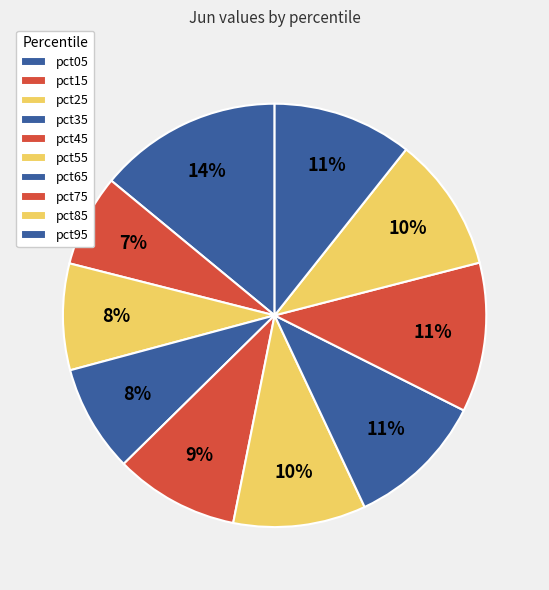

To the nearest percent, what portion does pct25 represent?

8%